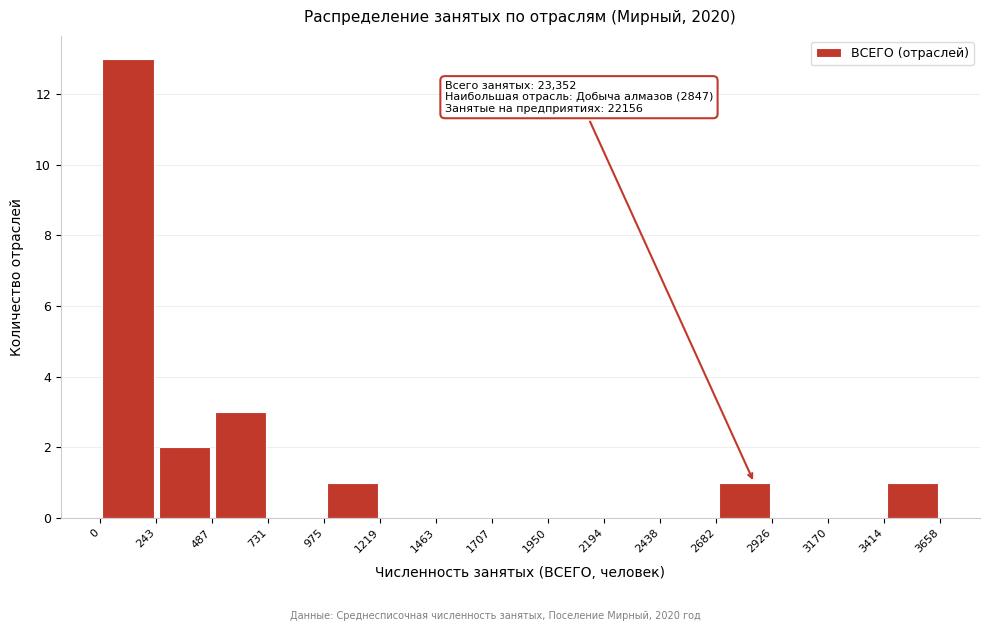

Which range on the x-axis has the tallest bar?

0 to 243